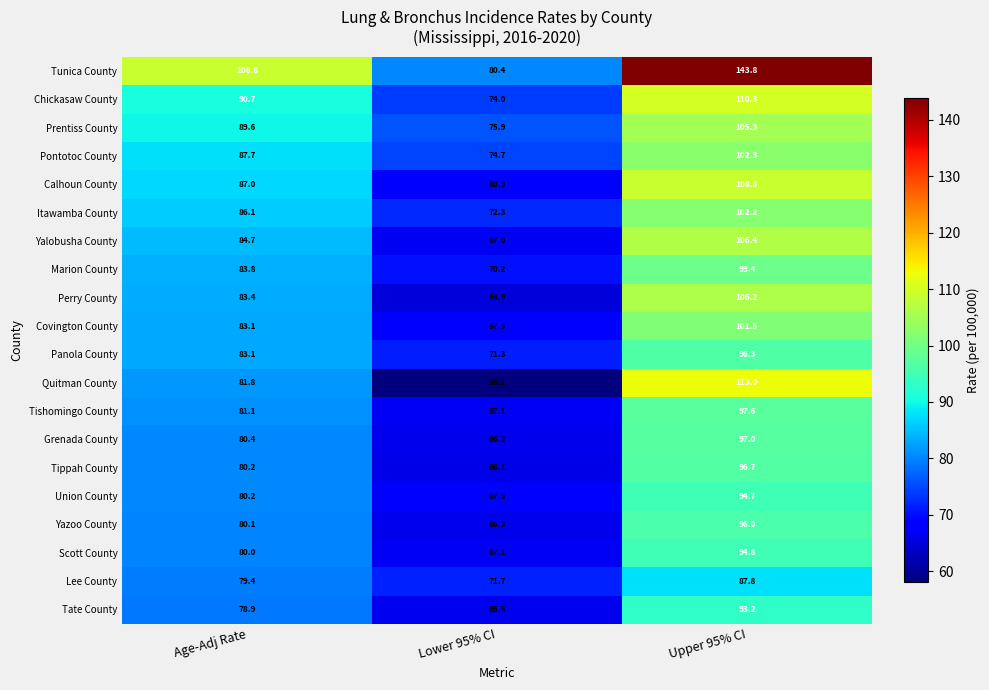

At how many categories does at least one series exceed 99?

2